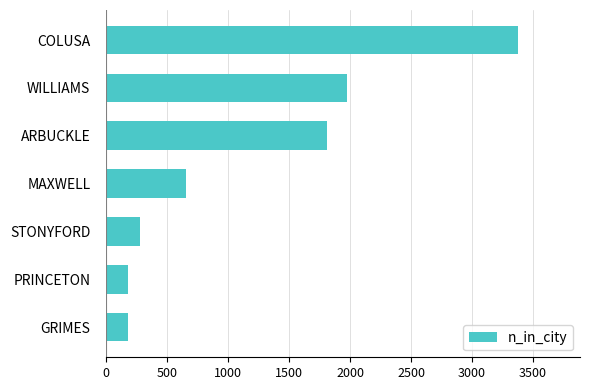

What is the change in value from PRINCETON to ARBUCKLE?

+1635